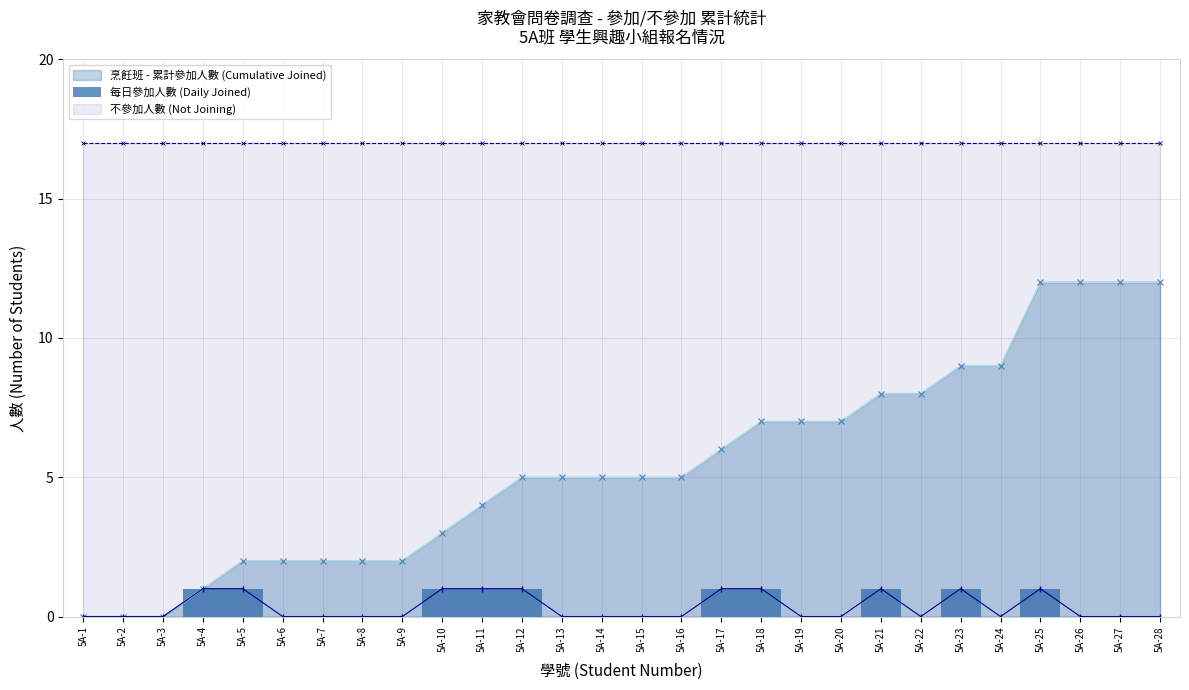

Reading right to left, what are all the values shown in this chart?

0	0	0	1	0	1	0	1	0	0	1	1	0	0	0	0	1	1	1	0	0	0	0	1	1	0	0	0